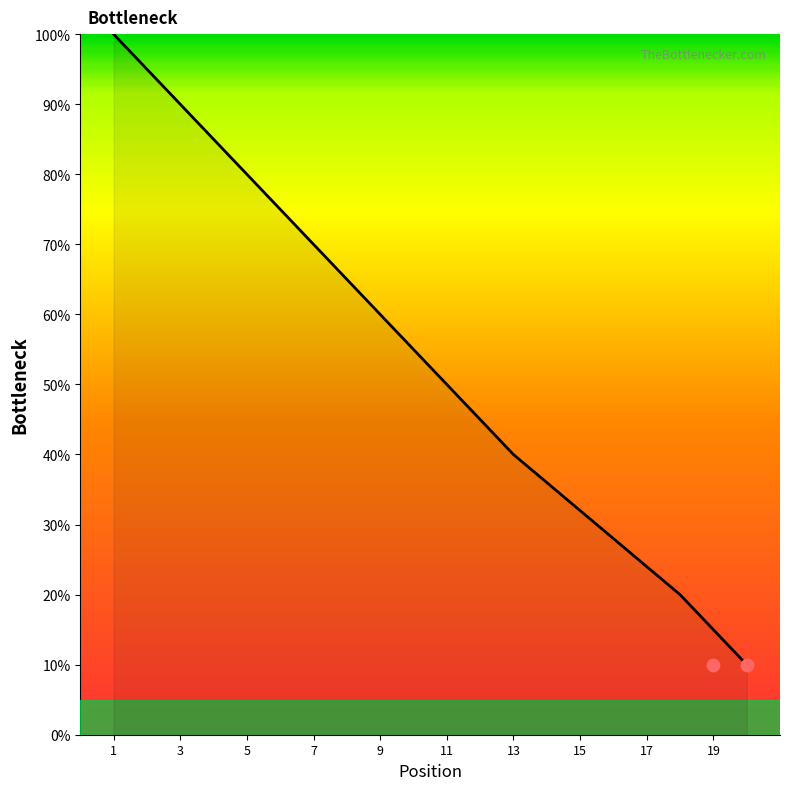

Which has a higher value, 9 or 6?

6